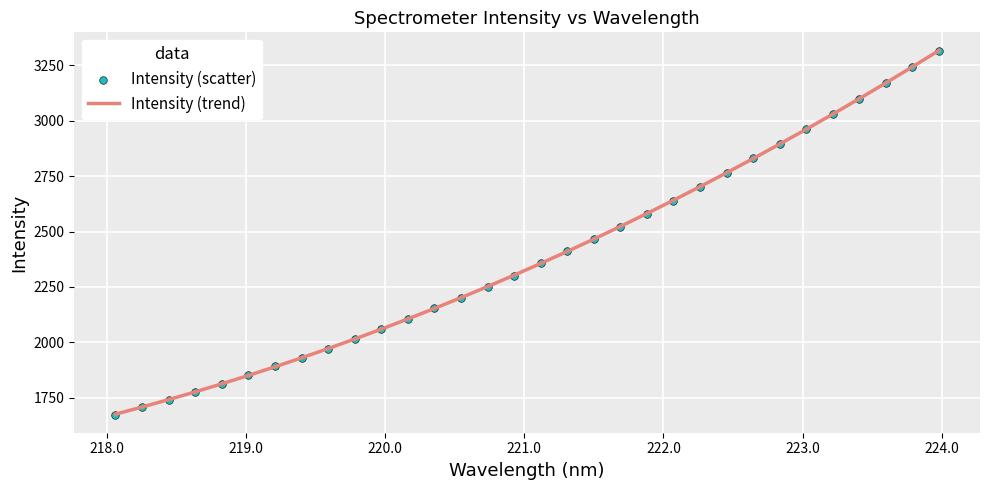

At how many categories does at least one series exceed 2497?

13